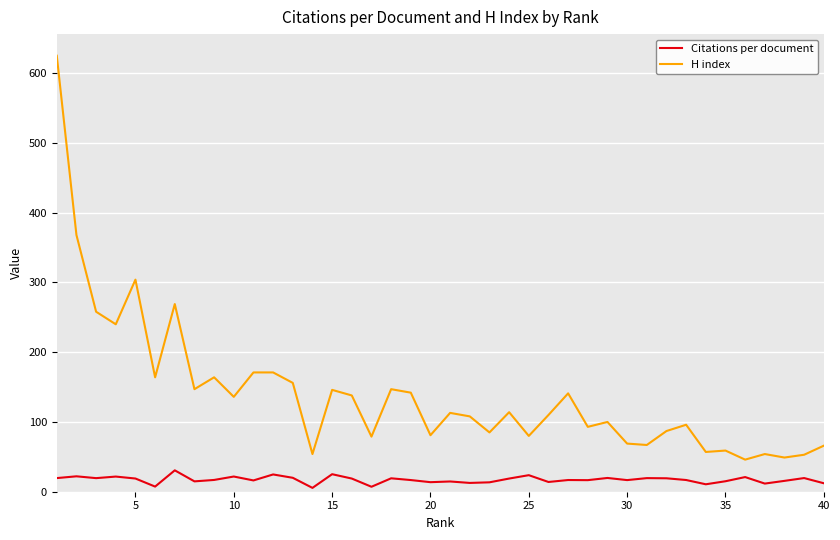

What is the average value of the H index series?

140.2